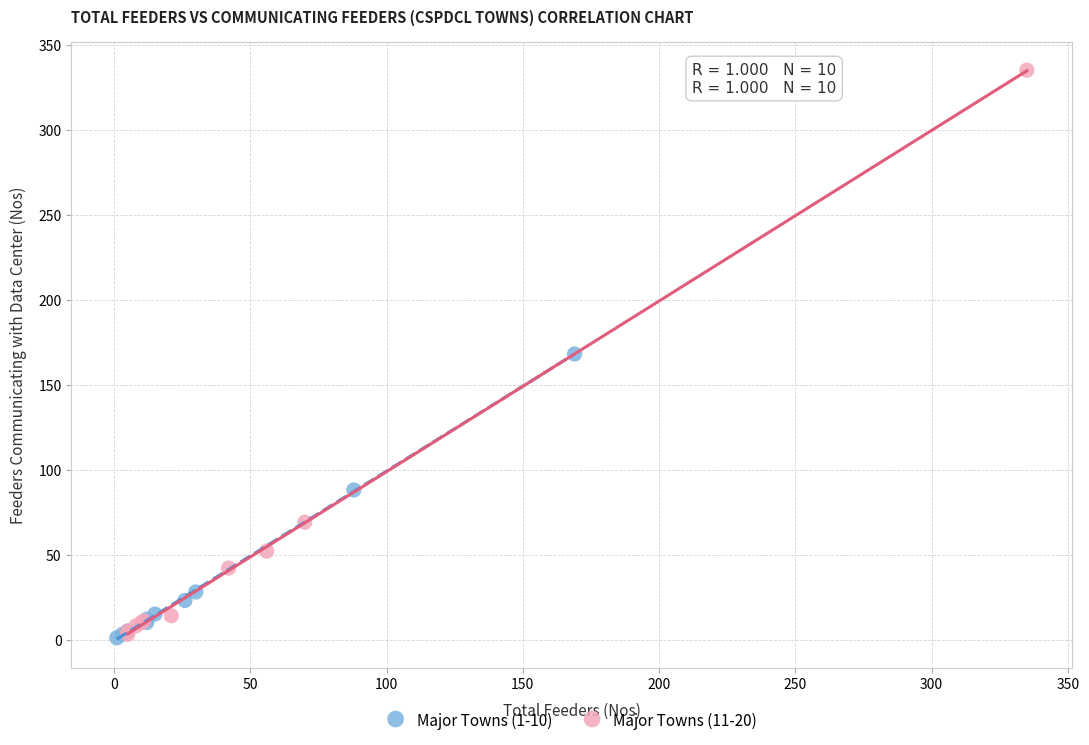

What are all the series names shown in the legend?

Major Towns (1-10), Major Towns (11-20)